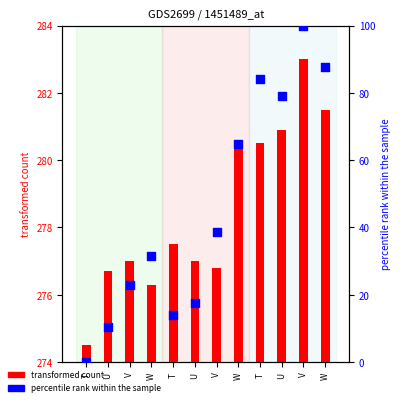

Which has a higher value, V or U?

V